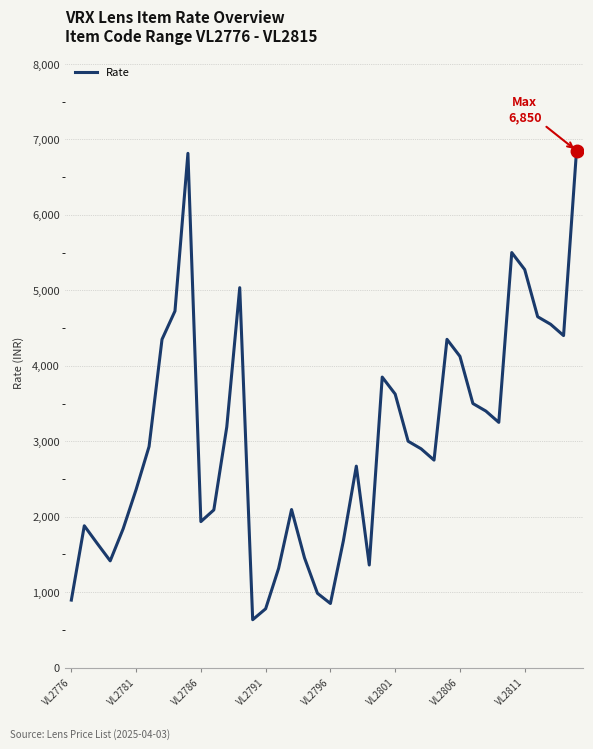

What is the difference between the second highest and second lowest values?

6035